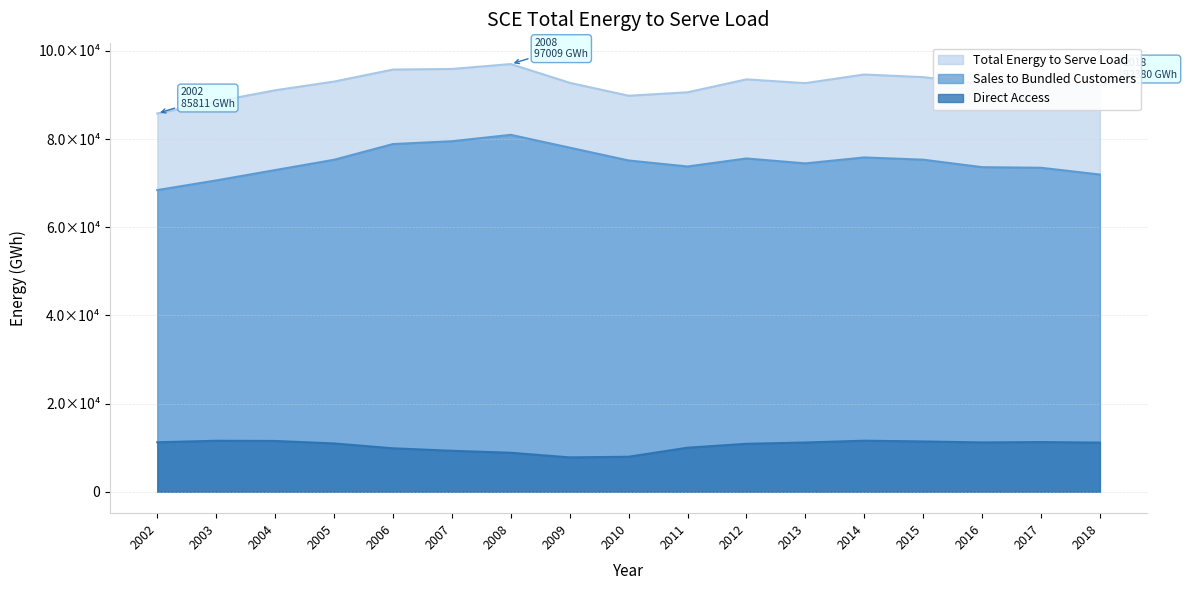

Does the chart have visible grid lines?

Yes